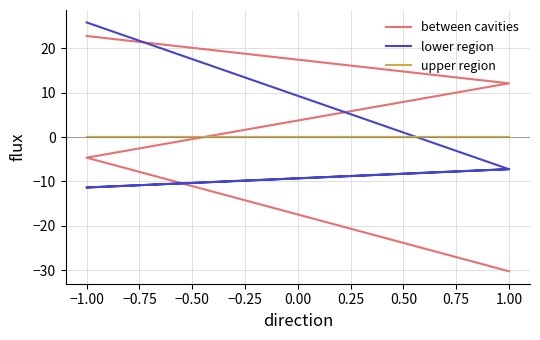

Which series has the widest spread of values?

between cavities